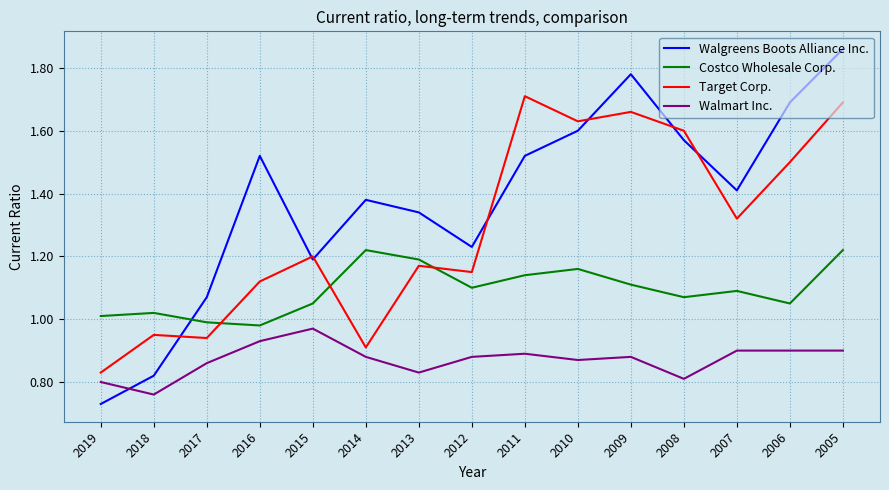

Which series changed the most between 2016 and 2006?

Target Corp.